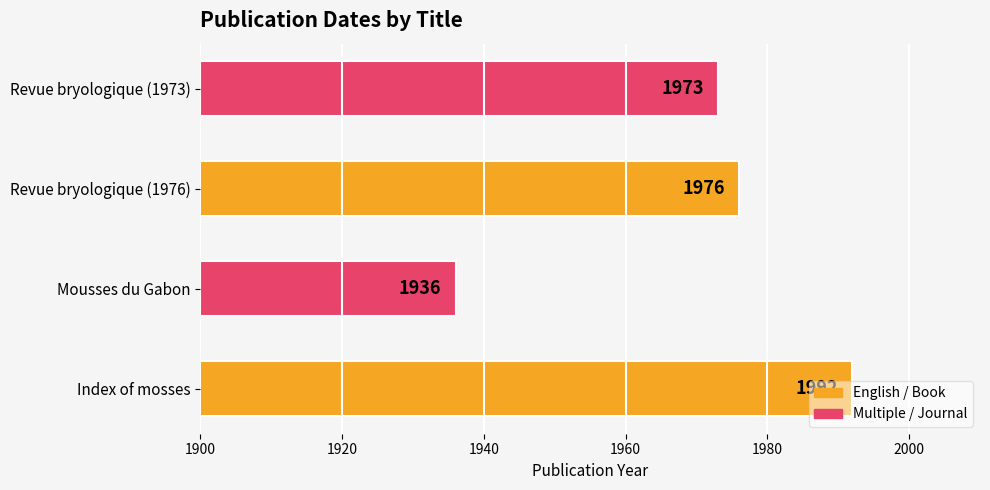

What is the greatest value displayed?

1992